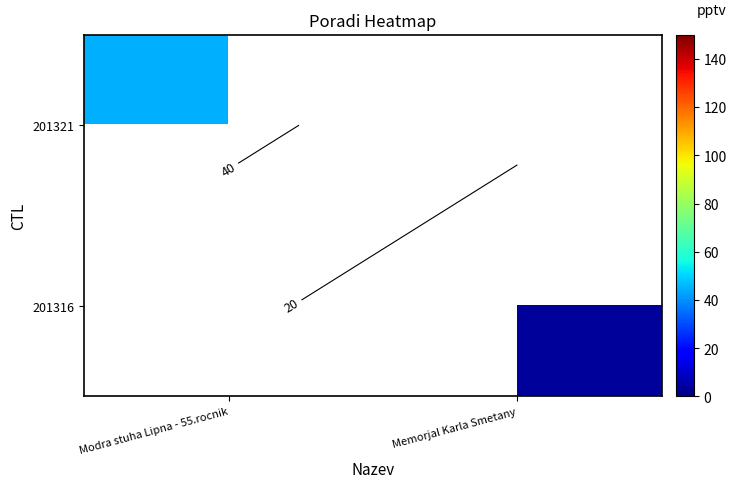

List the series in order of their peak value, lowest first.

201321, 201316